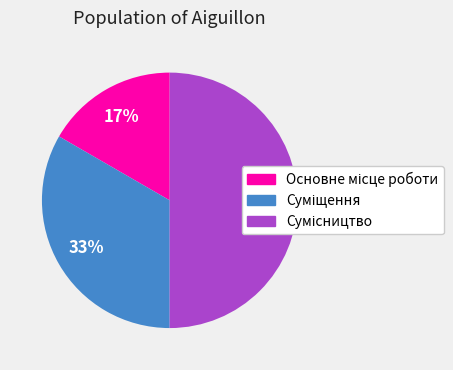

How many slices are in this pie chart?

3